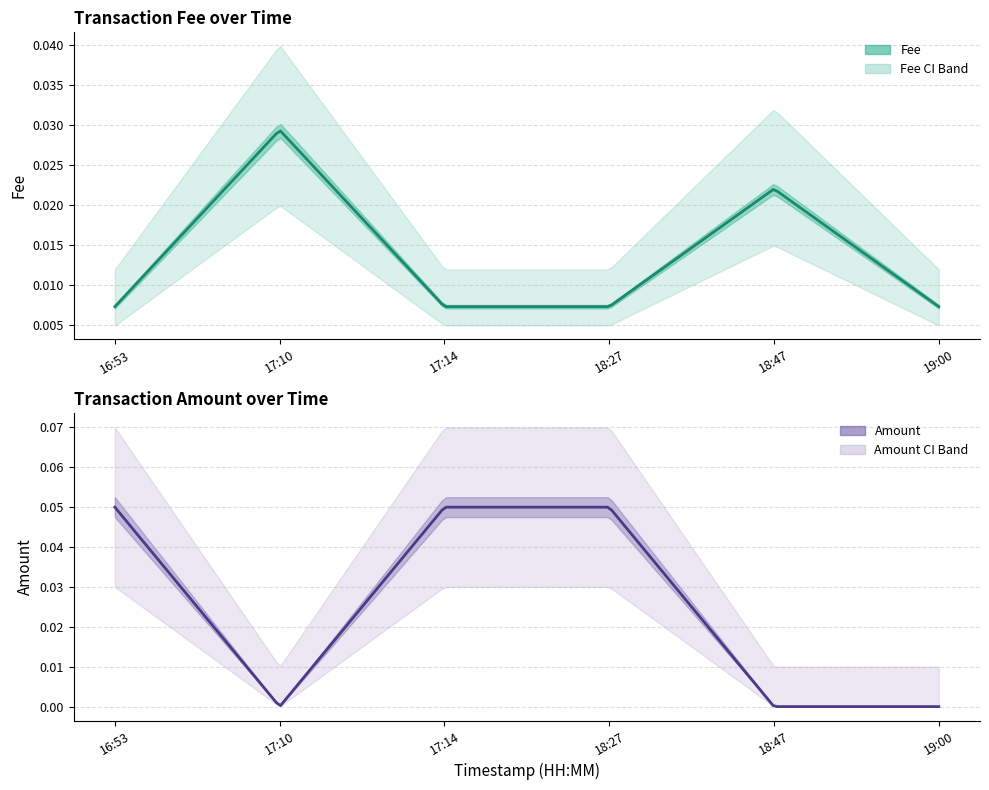

How many series are shown in this chart?

2